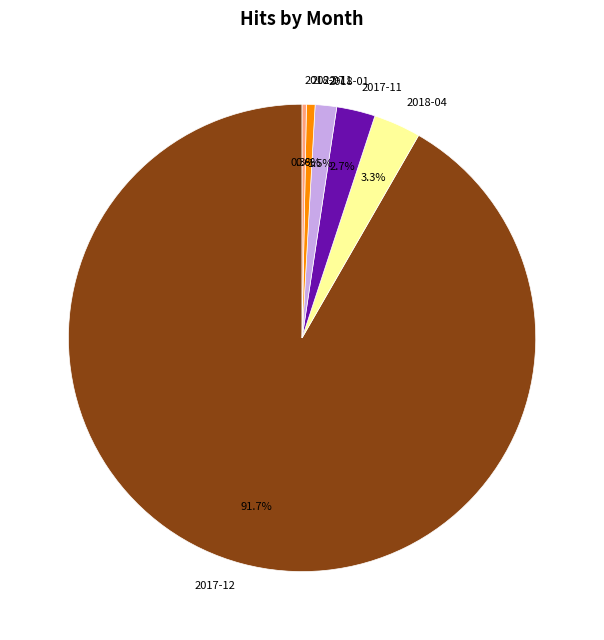

How many segments does this pie chart have?

6